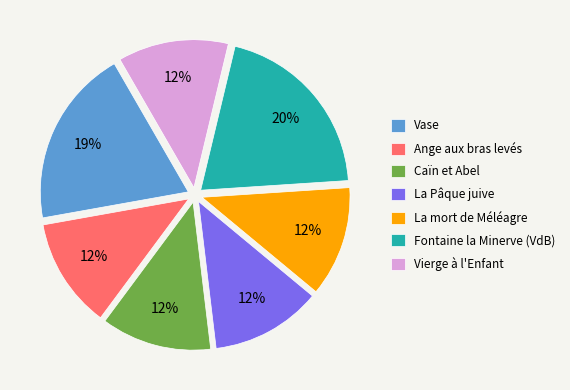

Does any single category account for the majority?

No